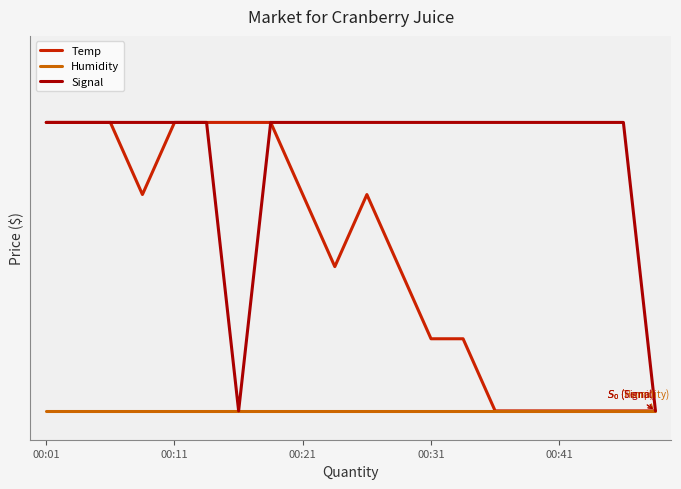

What are all the series names shown in the legend?

Temp, Humidity, Signal